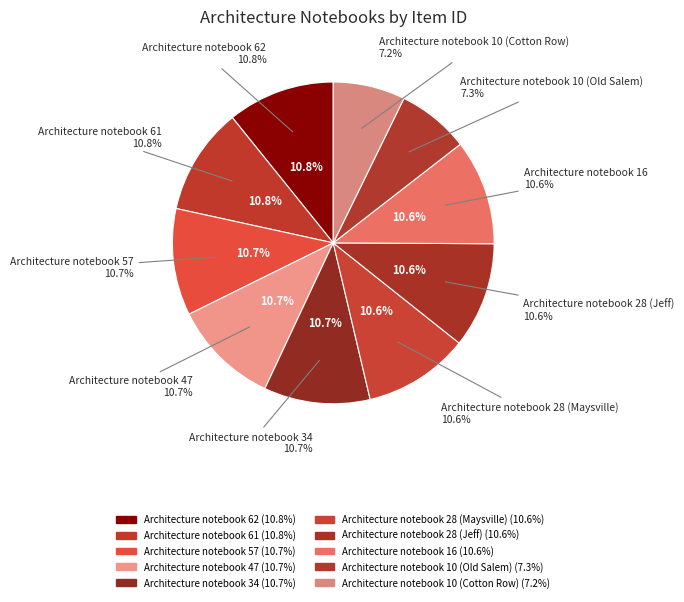

To the nearest percent, what is the combined percentage of Architecture notebook 62 and Architecture notebook 57?

22%